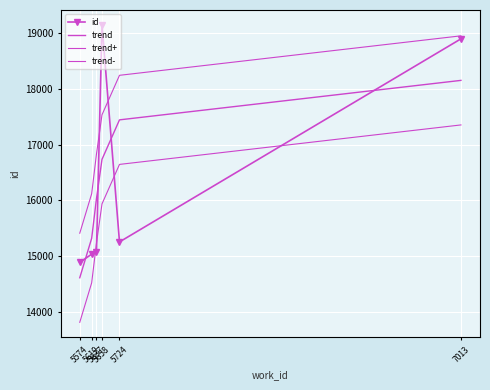

The value of id at 5619 is 15036.0. True or false?

True